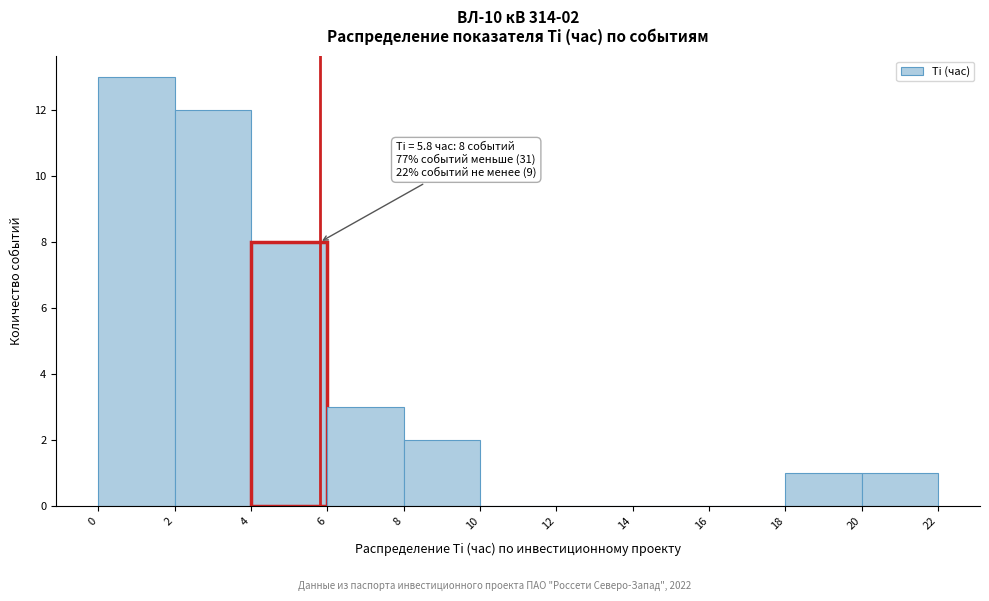

Which range on the x-axis has the tallest bar?

0 to 2